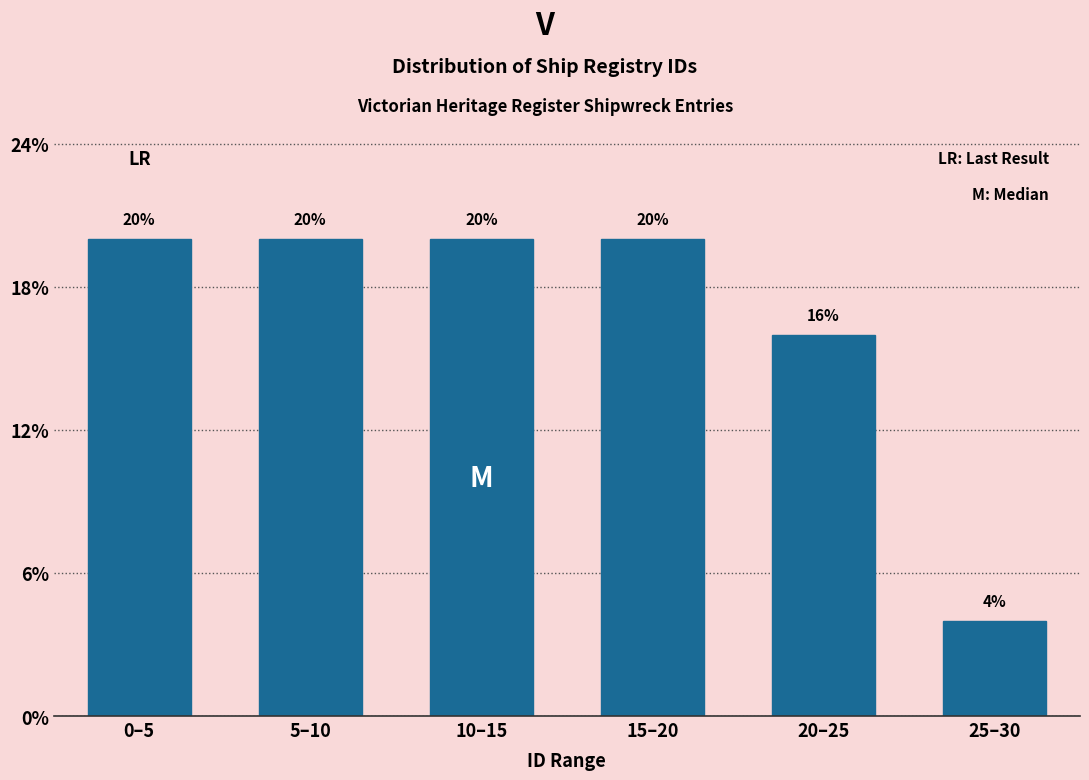

Reading left to right, extract all data points from this chart.

20	20	20	20	16	4